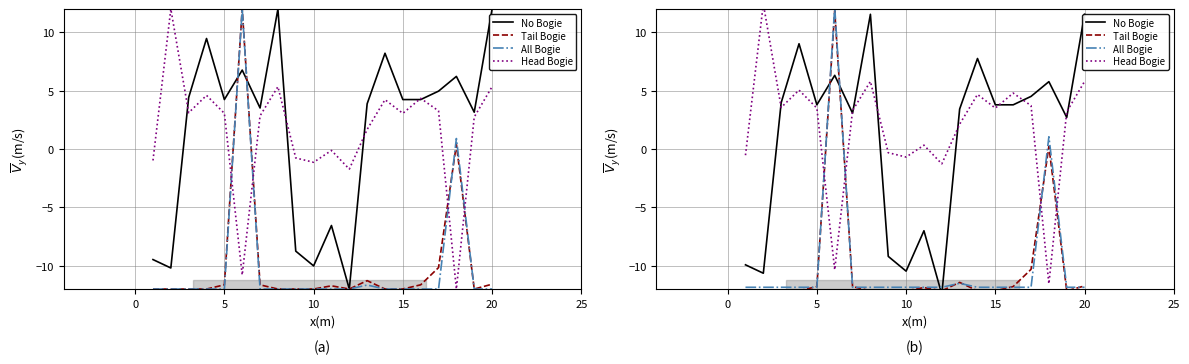

What is the label of the 18th point from the right?

5